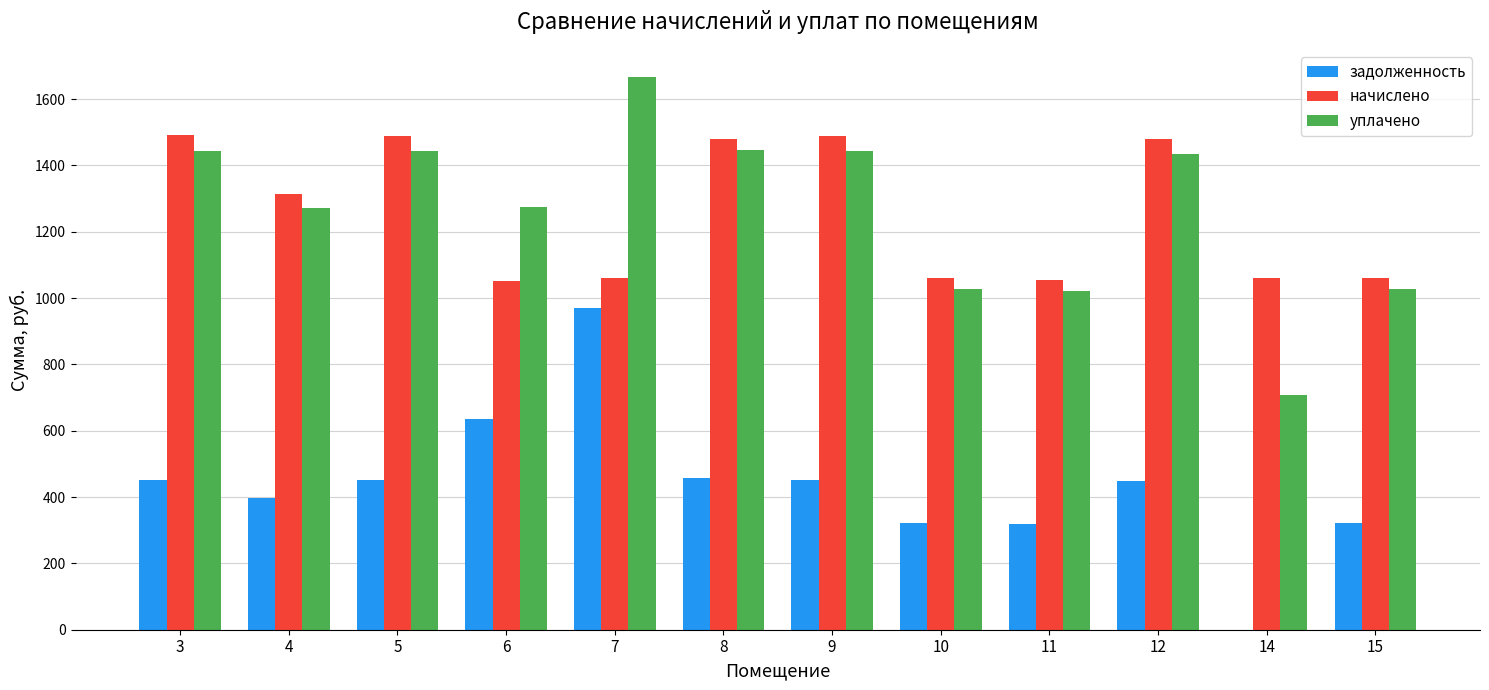

How many values in the задолженность series exceed 450?

6